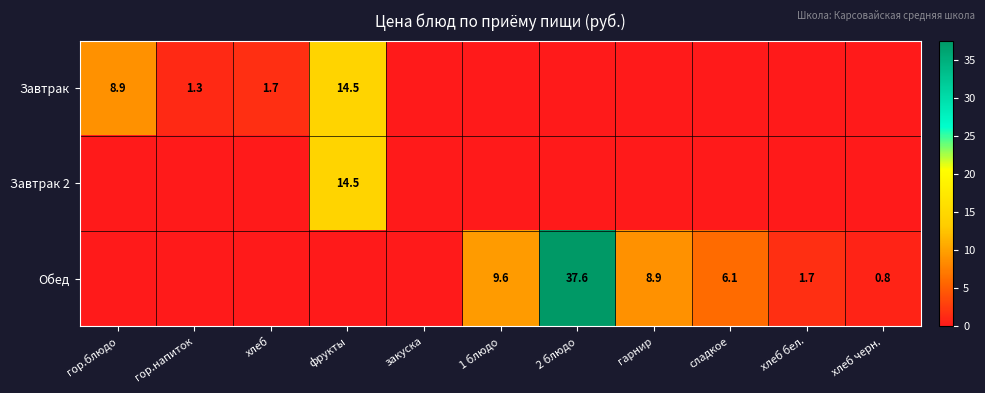

Is it true that Обед equals 9.6 at 1 блюдо?

True